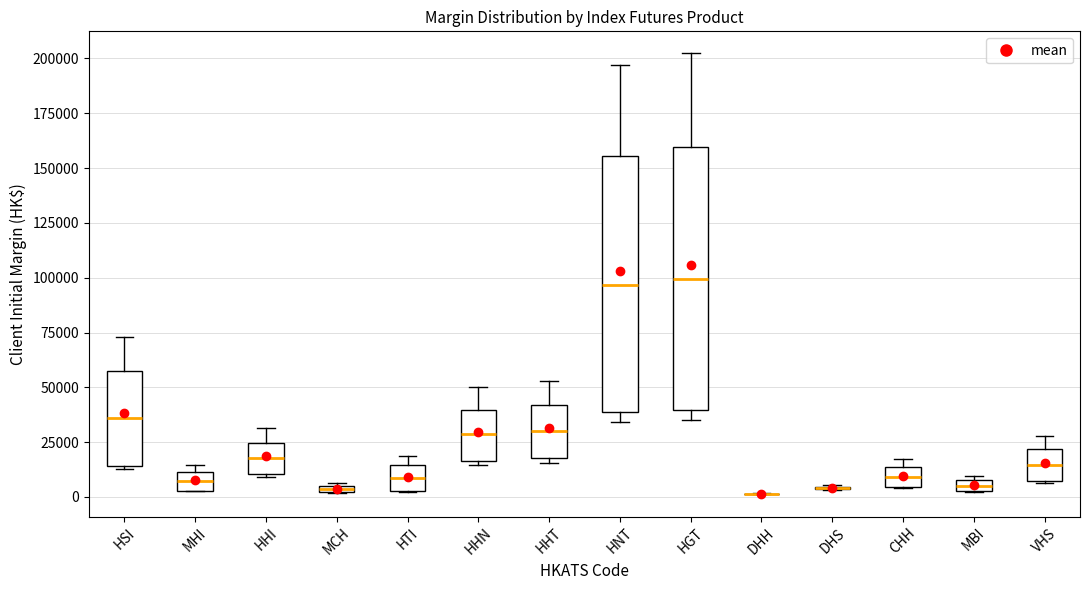

Where does the median line of the box for HHT sit on the y-axis? The values are not printed on the chart, so give them approximately, as read against the axis.

30000